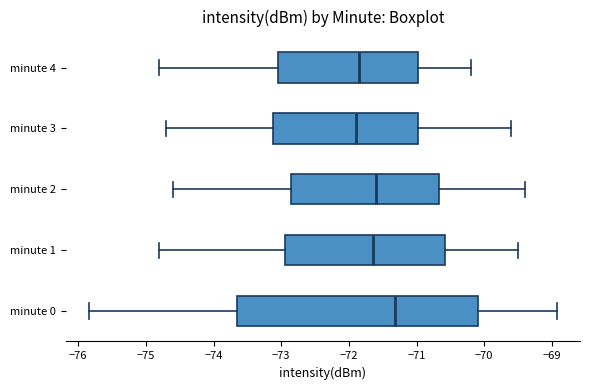

Where is the left edge of the box for minute 2 on the x-axis? The values are not printed on the chart, so give them approximately, as read against the axis.

-72.8